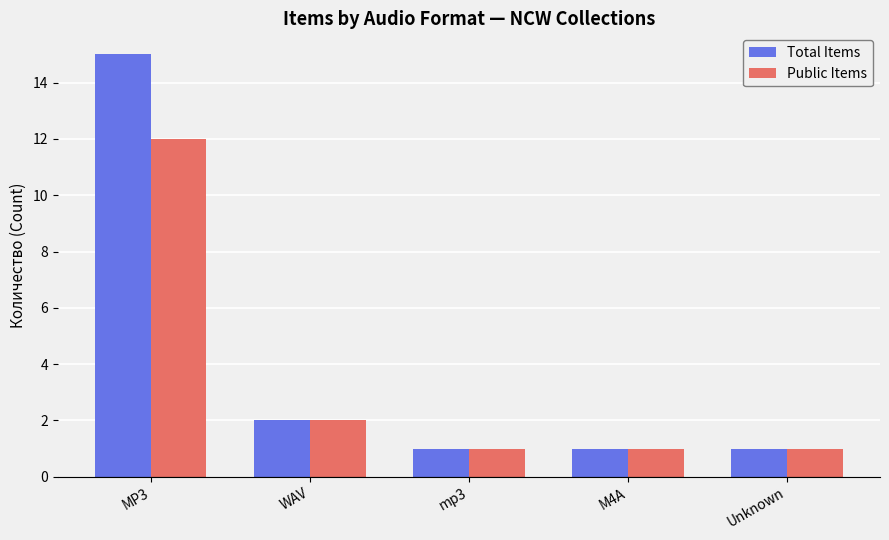

The value of Public Items at MP3 is 12. True or false?

True